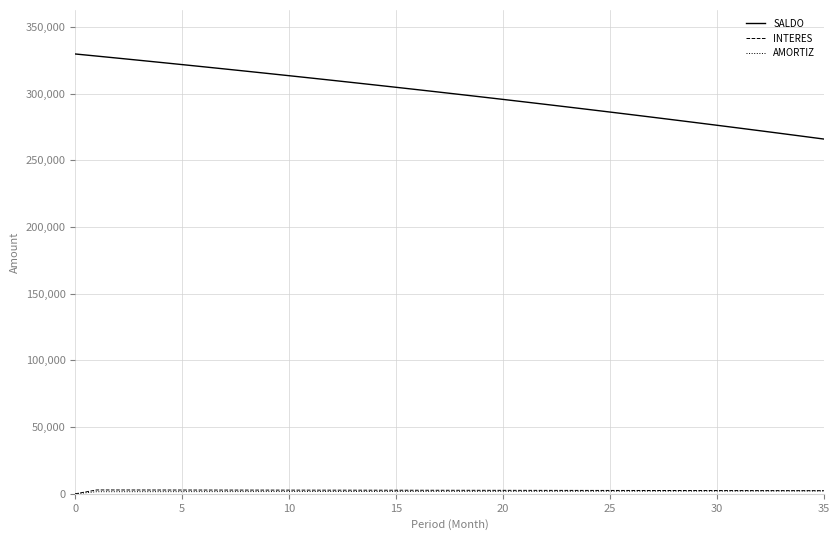

Which series has the largest total across all categories?

SALDO